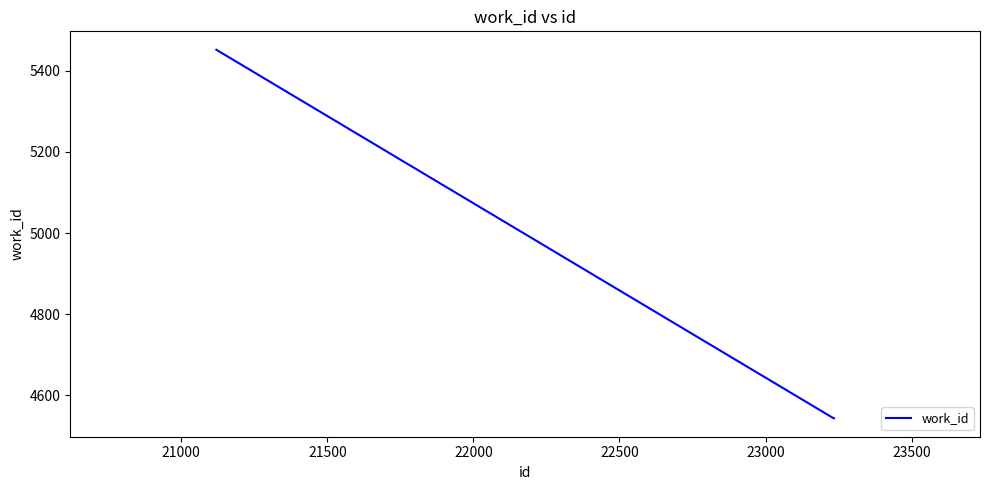

Reading left to right, transcribe all the data shown in this chart.

5452	4543	4543